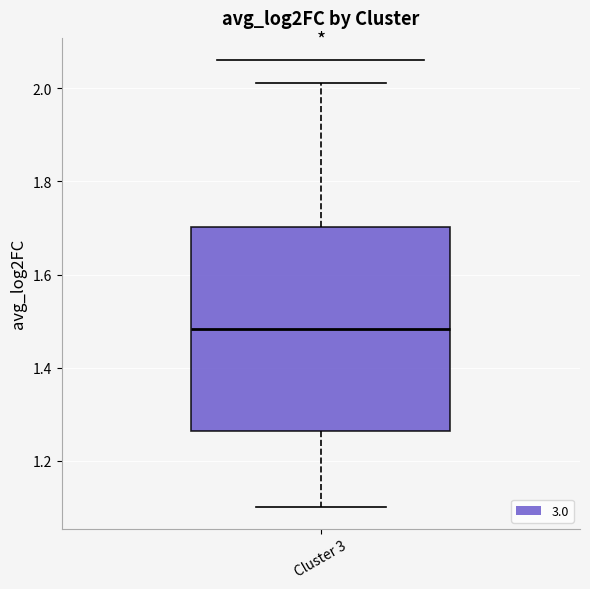

Where does the upper whisker of the box for Cluster 3 end on the y-axis? The values are not printed on the chart, so give them approximately, as read against the axis.

2.02